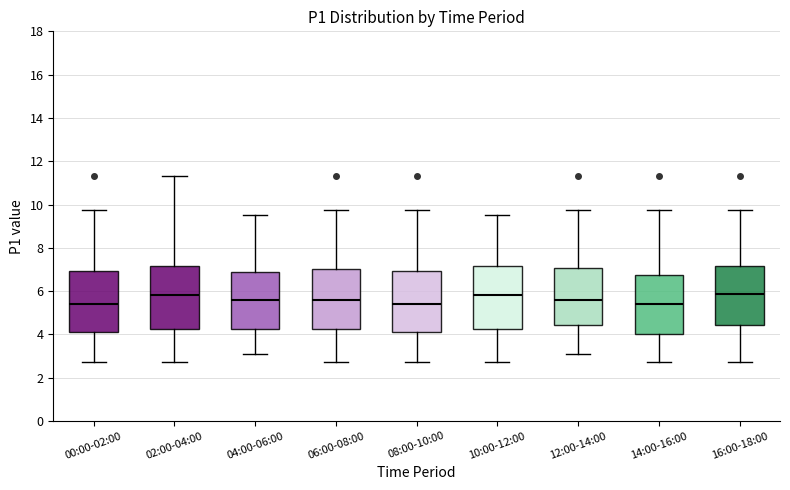

Reading left to right, transcribe this box plot: for each box, give where its median line is, the range the box spans, and where its two whiskers end, as read against the y-axis. The values are not printed on the chart, so give them approximately, as read against the axis.

00:00-02:00: median 5.4, box 4.2 to 7.0, whiskers 2.8 to 9.8
02:00-04:00: median 5.8, box 4.2 to 7.2, whiskers 2.8 to 11.4
04:00-06:00: median 5.6, box 4.2 to 6.8, whiskers 3.2 to 9.6
06:00-08:00: median 5.6, box 4.2 to 7.0, whiskers 2.8 to 9.8
08:00-10:00: median 5.4, box 4.2 to 7.0, whiskers 2.8 to 9.8
10:00-12:00: median 5.8, box 4.2 to 7.2, whiskers 2.8 to 9.6
12:00-14:00: median 5.6, box 4.4 to 7.0, whiskers 3.2 to 9.8
14:00-16:00: median 5.4, box 4.0 to 6.8, whiskers 2.8 to 9.8
16:00-18:00: median 5.8, box 4.4 to 7.2, whiskers 2.8 to 9.8